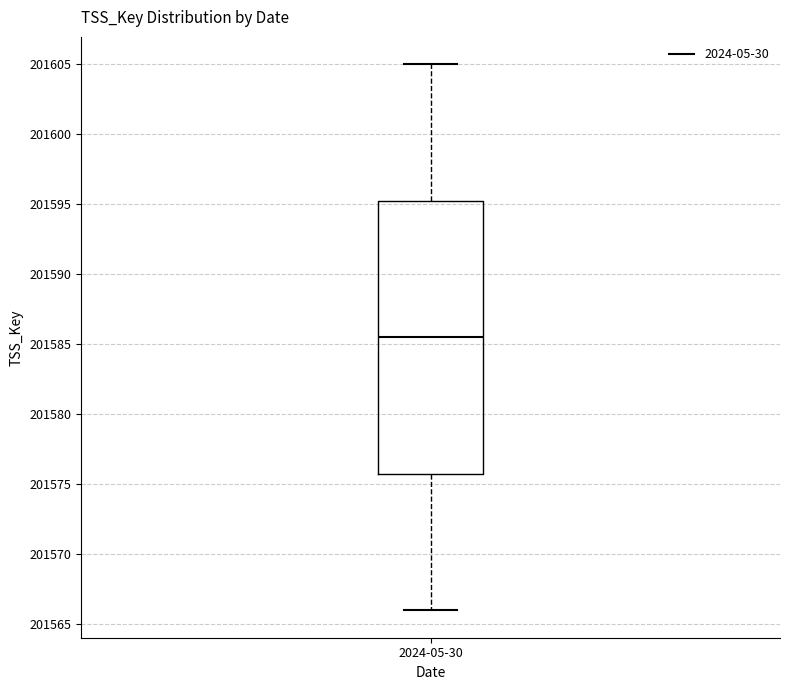

Where does the median line of the box for 2024-05-30 sit on the y-axis? The values are not printed on the chart, so give them approximately, as read against the axis.

201585.5